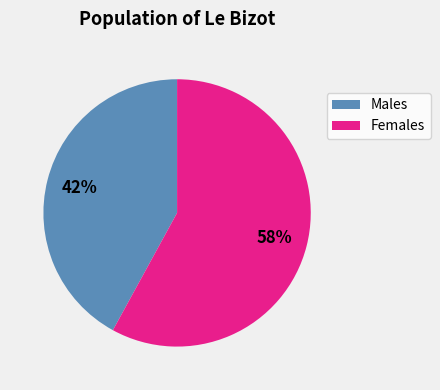

To the nearest percent, what is the average slice percentage?

50%